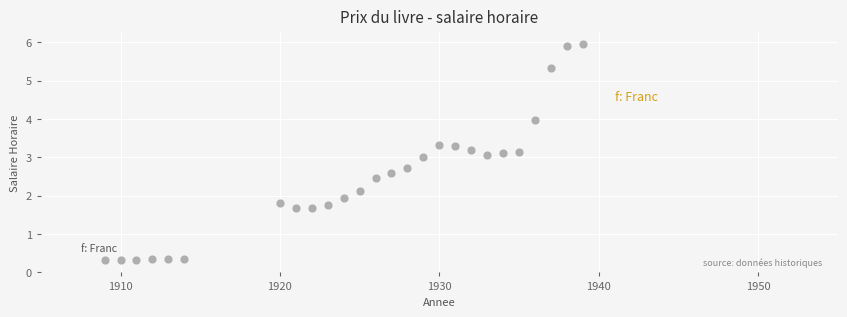

What is the range of Y values (max minus min)?

5.6